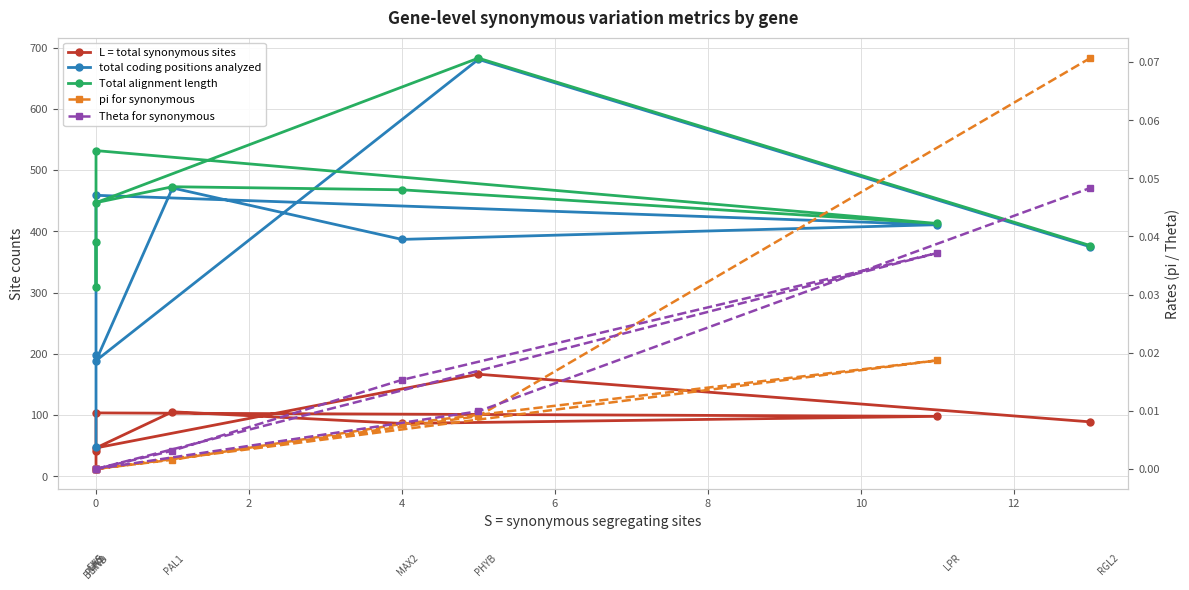

True or false: pi for synonymous and total coding positions analyzed cross at least once.

False